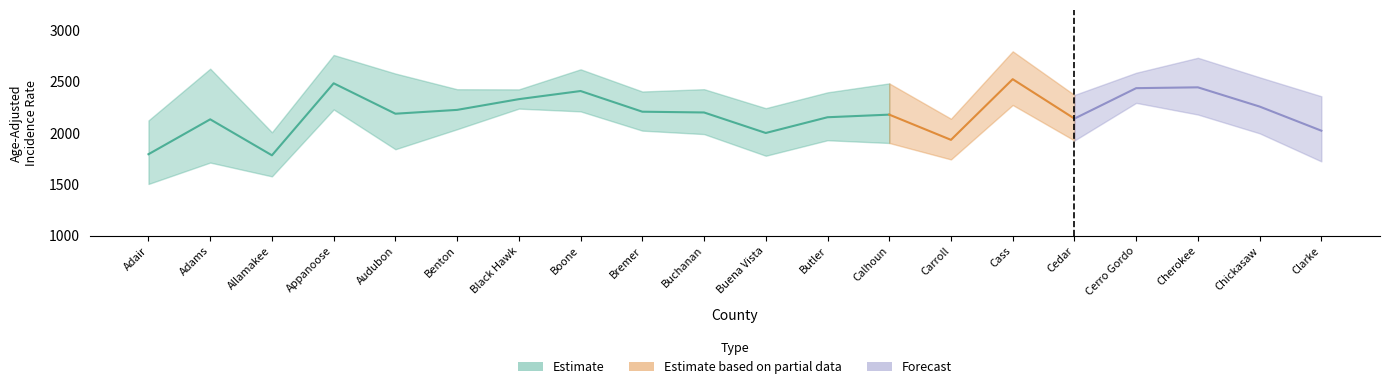

At how many categories does at least one series exceed 2787?

1